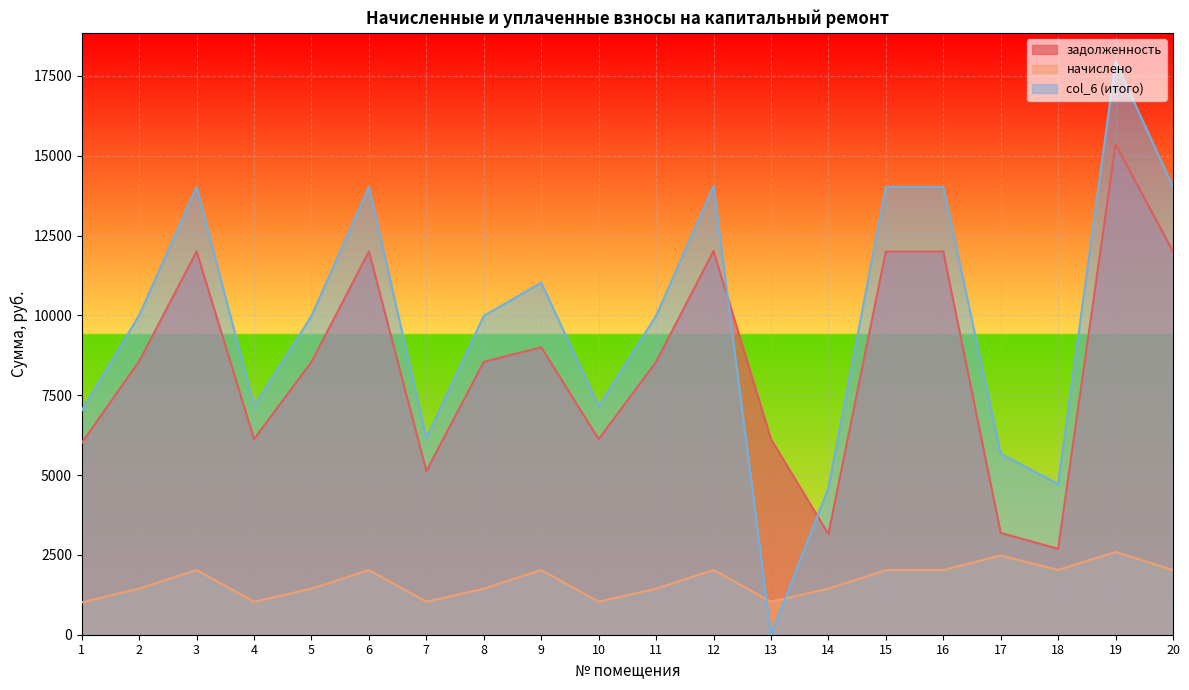

True or false: col_6 (итого) and задолженность intersect in this chart.

True